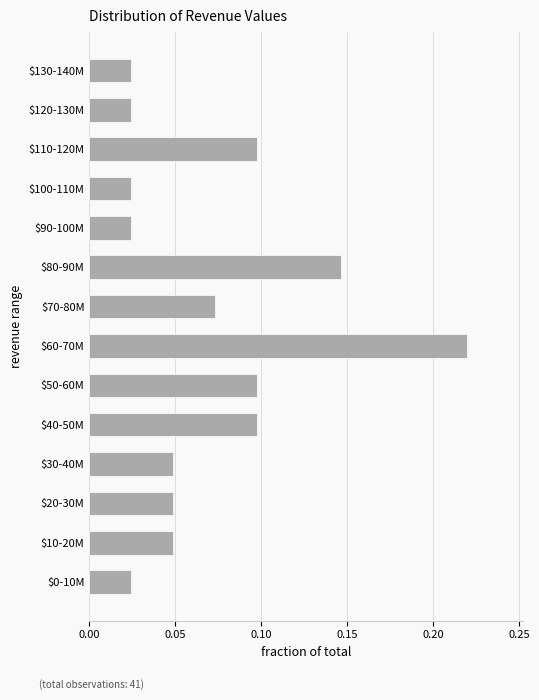

Count the values in the range 0 to 1.

14